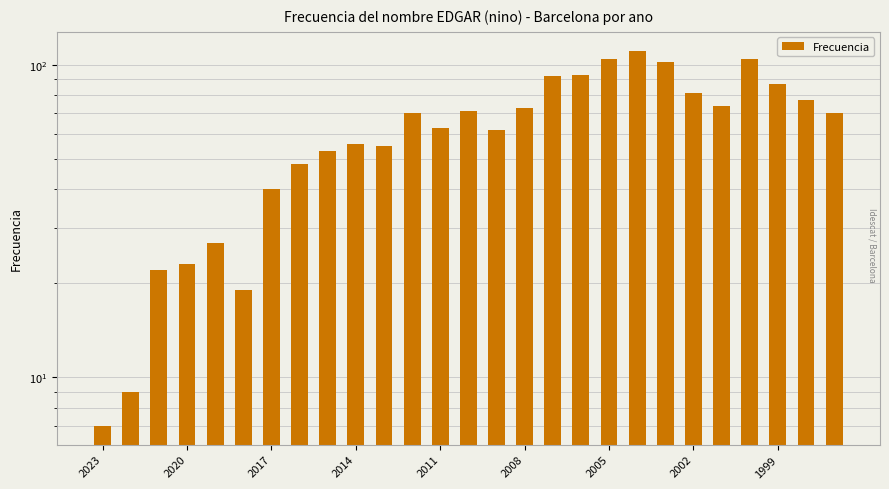

What is the average value?

63